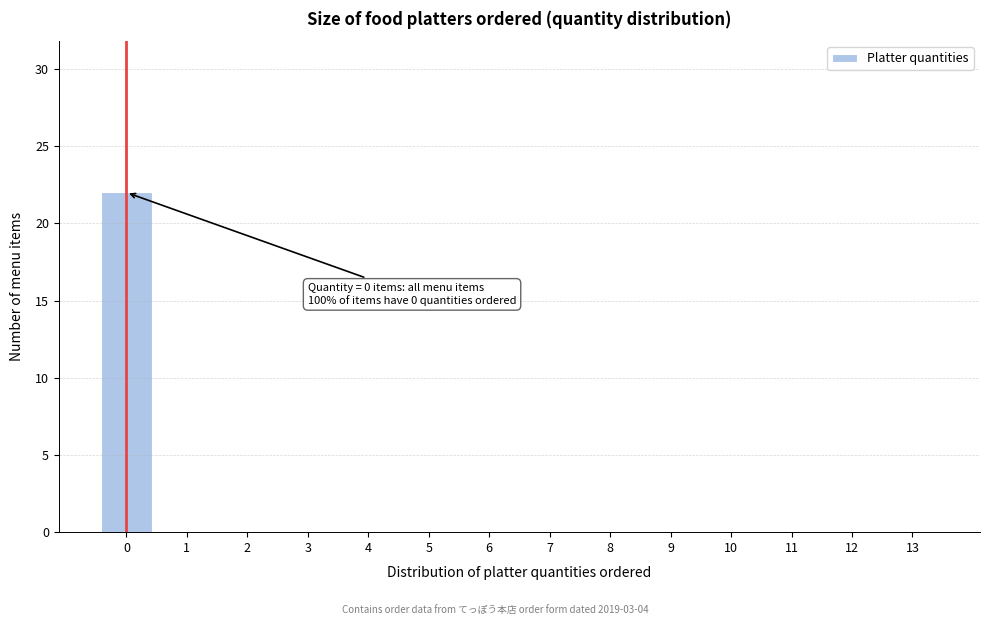

Over which range of the x-axis is the bar tallest?

-0.5 to 0.5